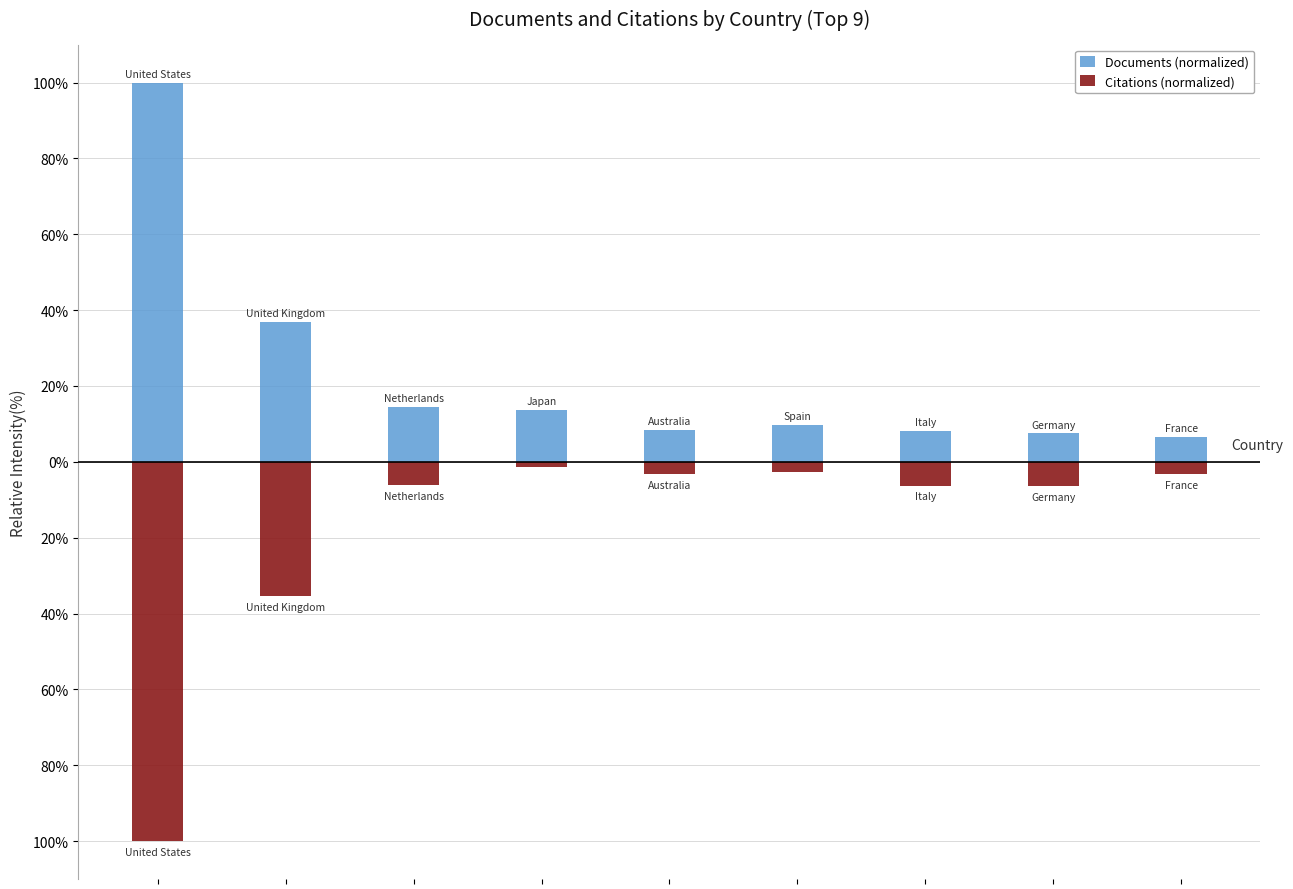

List the series in order of their overall mean, lowest first.

Citations (normalized), Documents (normalized)